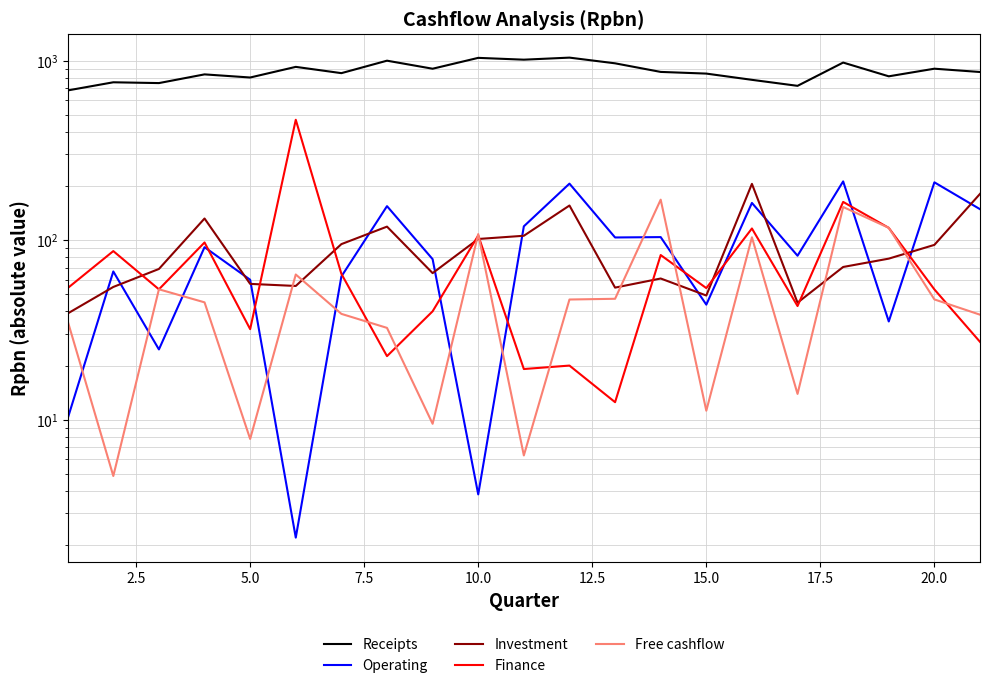

Which series ends up on top after the final intersection of Operating and Finance?

Operating